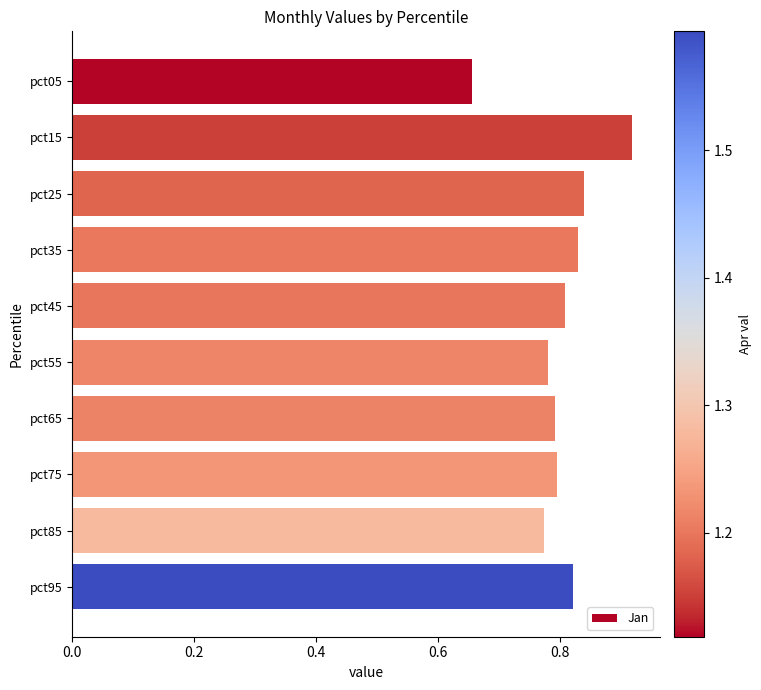

How many bars are there in total?

10